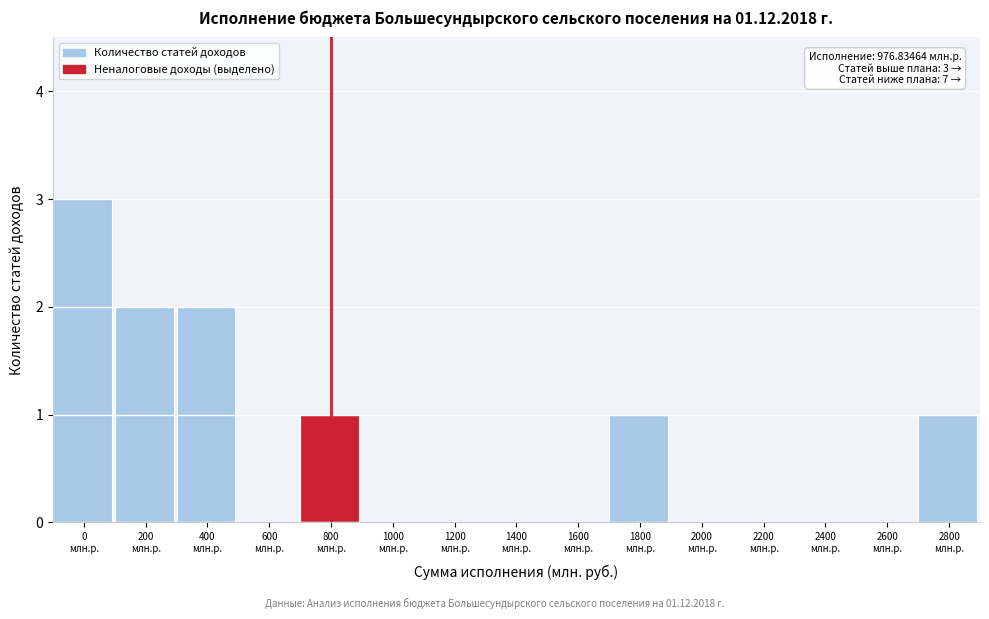

What is the greatest value displayed?

3